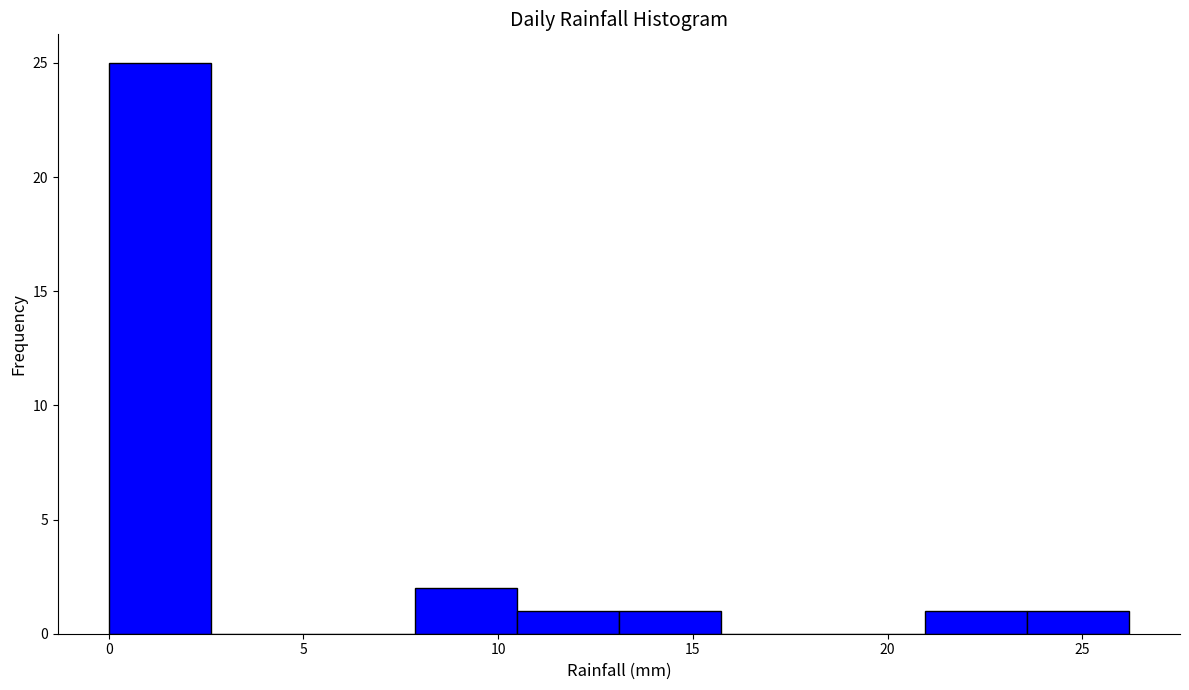

Reading left to right, list every bar in this chart as the range it spans on the x-axis followed by its height. Neither the bar edges nor the heights are printed on the chart, so give them approximately, as read against the axes.

0.0 to 2.5: 25
2.5 to 5.0: 0
5.0 to 8.0: 0
8.0 to 10.5: 2
10.5 to 13.0: 1
13.0 to 15.5: 1
15.5 to 18.5: 0
18.5 to 21.0: 0
21.0 to 23.5: 1
23.5 to 26.0: 1